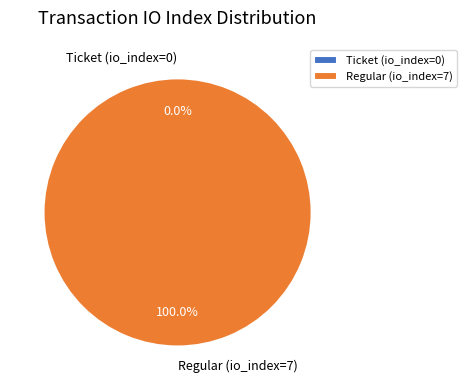

How many slices are in this pie chart?

2